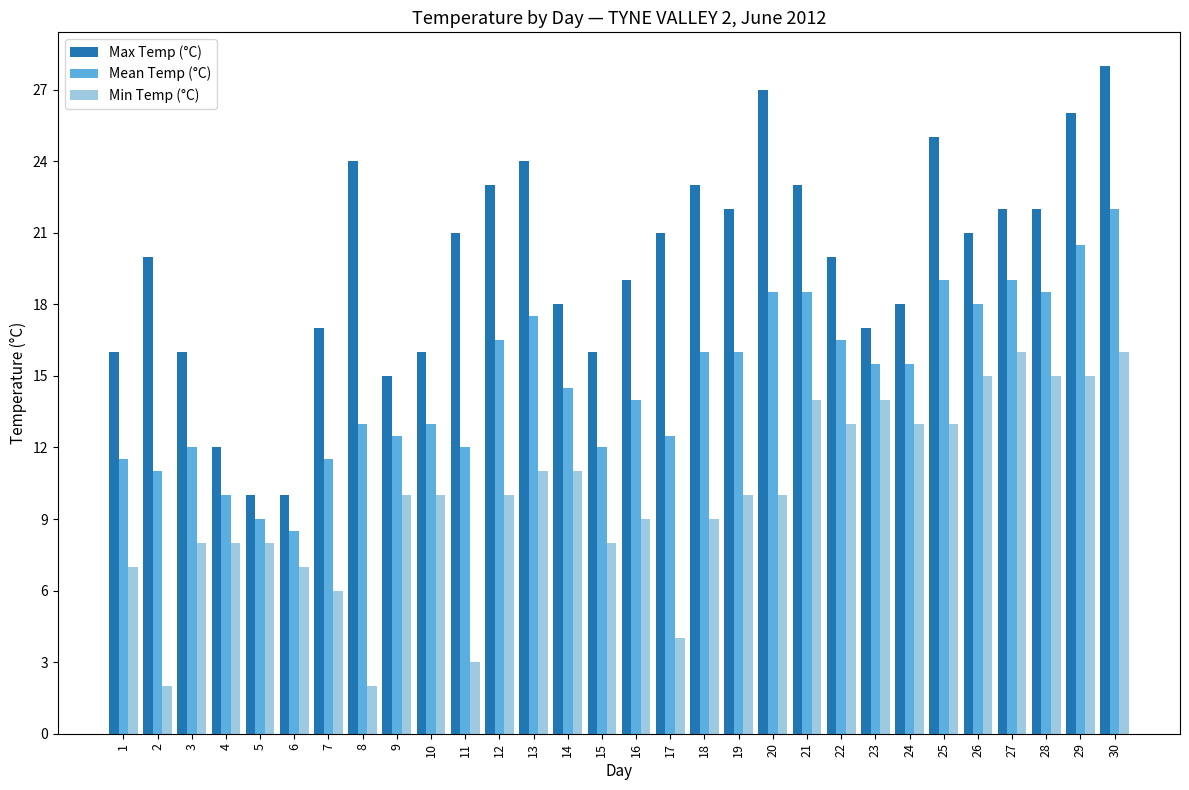

Which category has the highest value in the Mean Temp (°C) series?

30